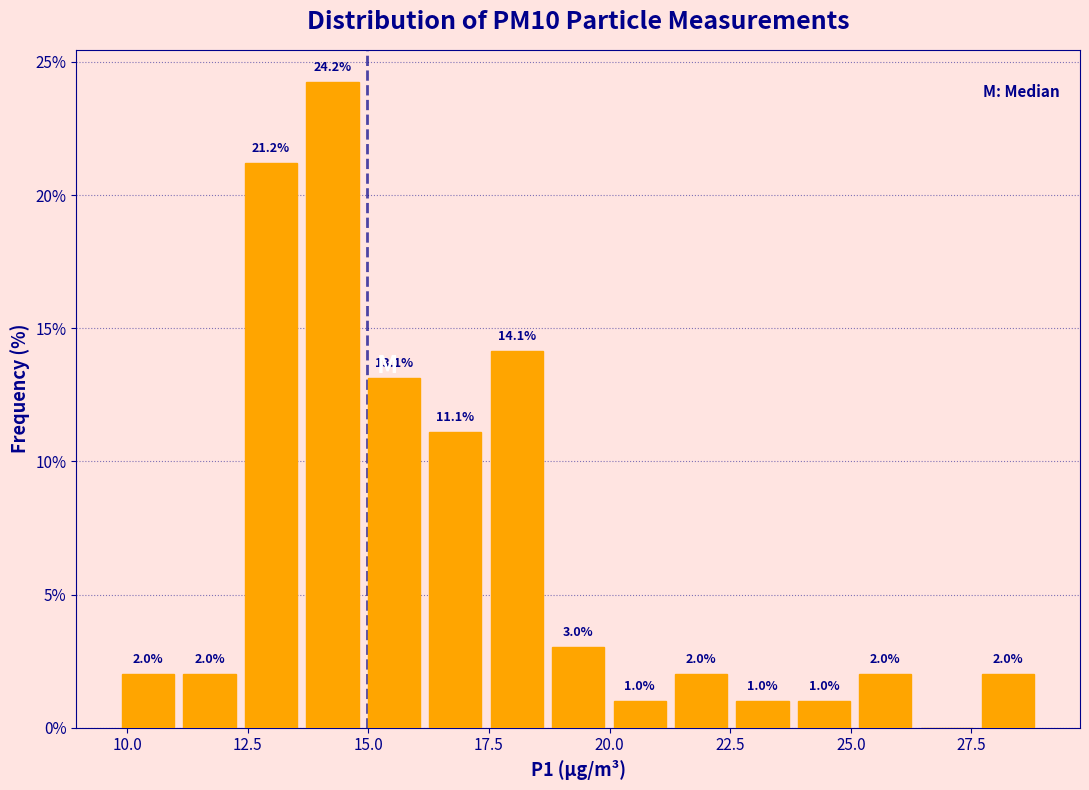

Around what value on the x-axis is the tallest bar? Give the approximate position of its centre, as read against the axis.

14.5